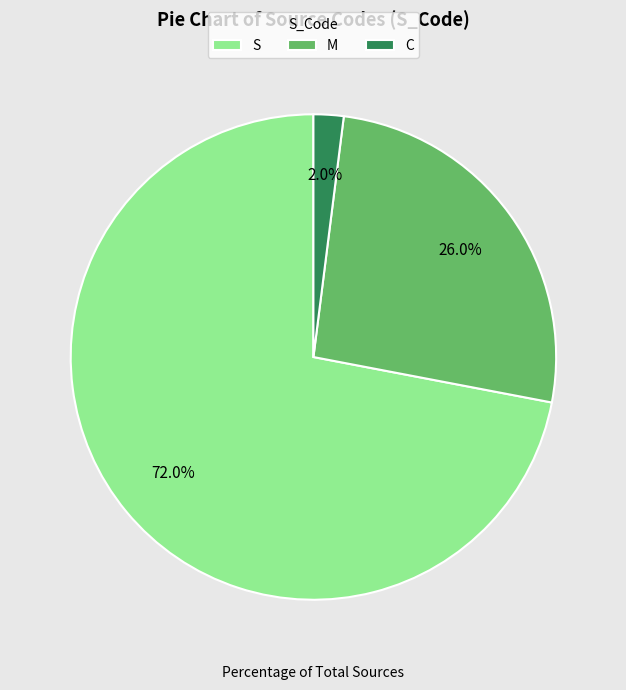

To the nearest percent, what percentage of the pie is S?

72%